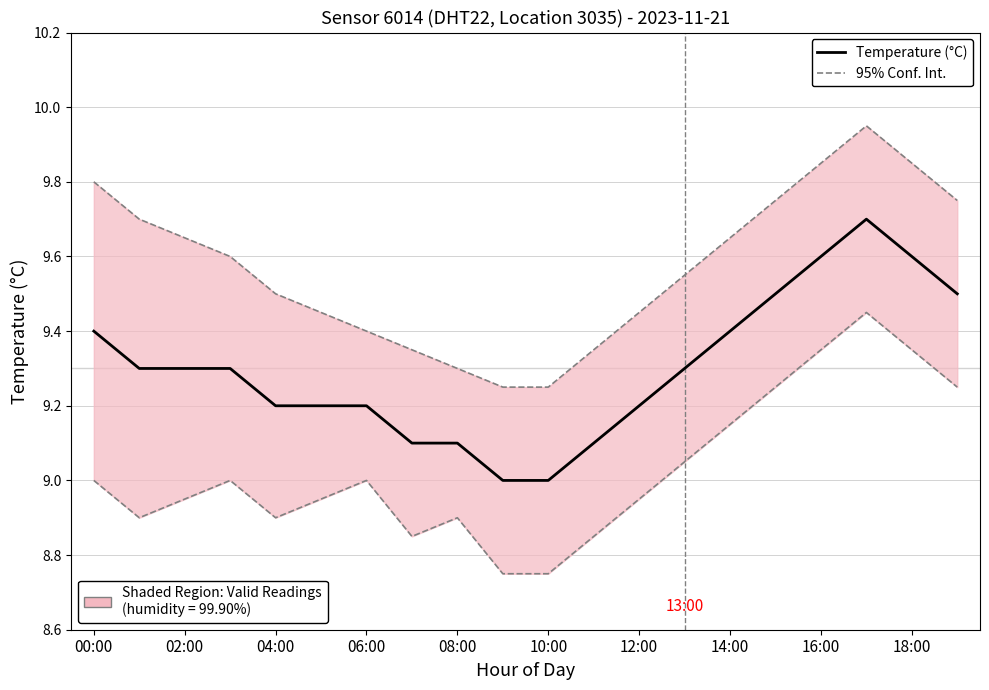

How many categories are shown in the chart?

20